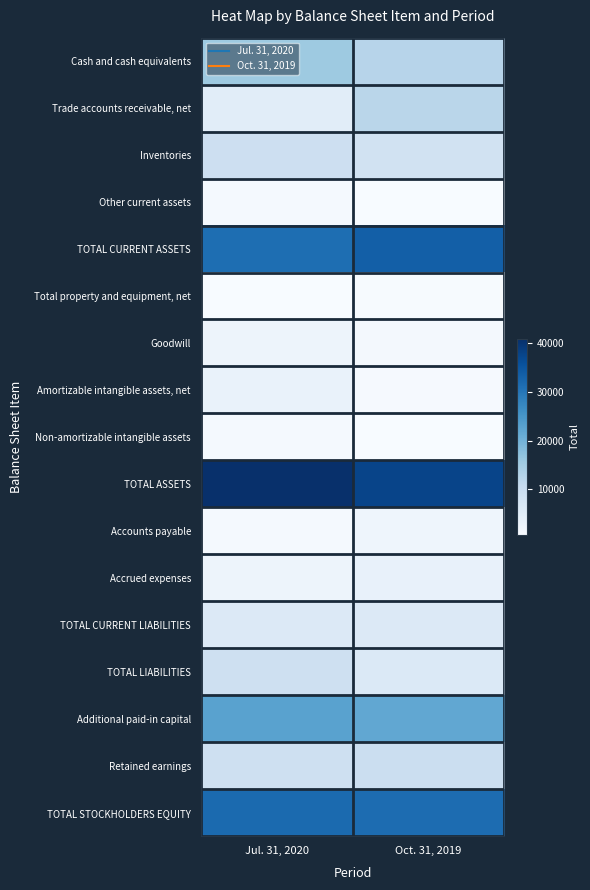

What is the total value across all series at Jul. 31, 2020?

193653